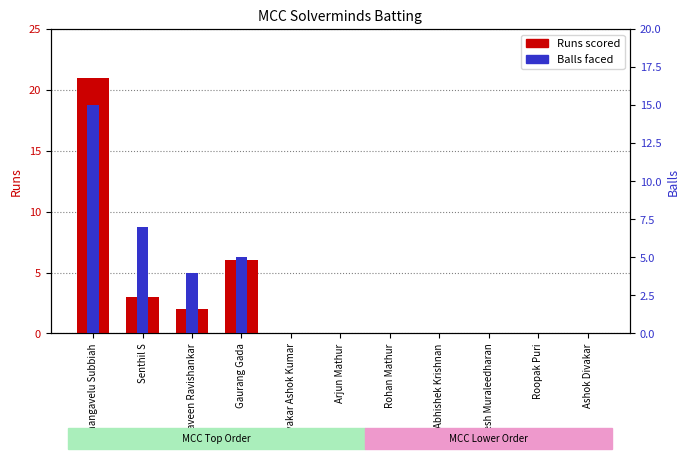

Which category has the lowest value in the Runs series?

Divakar Ashok Kumar